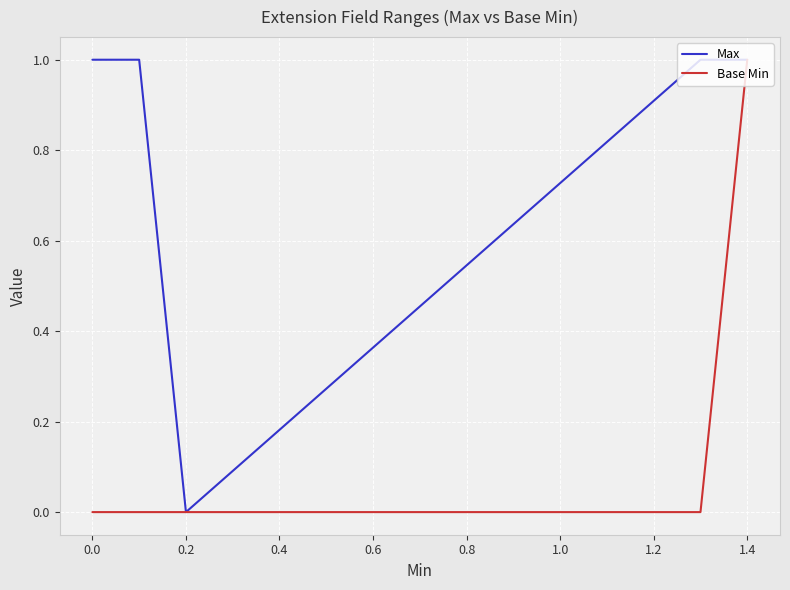

True or false: Base Min has more than 2 points higher than both neighbors.

False